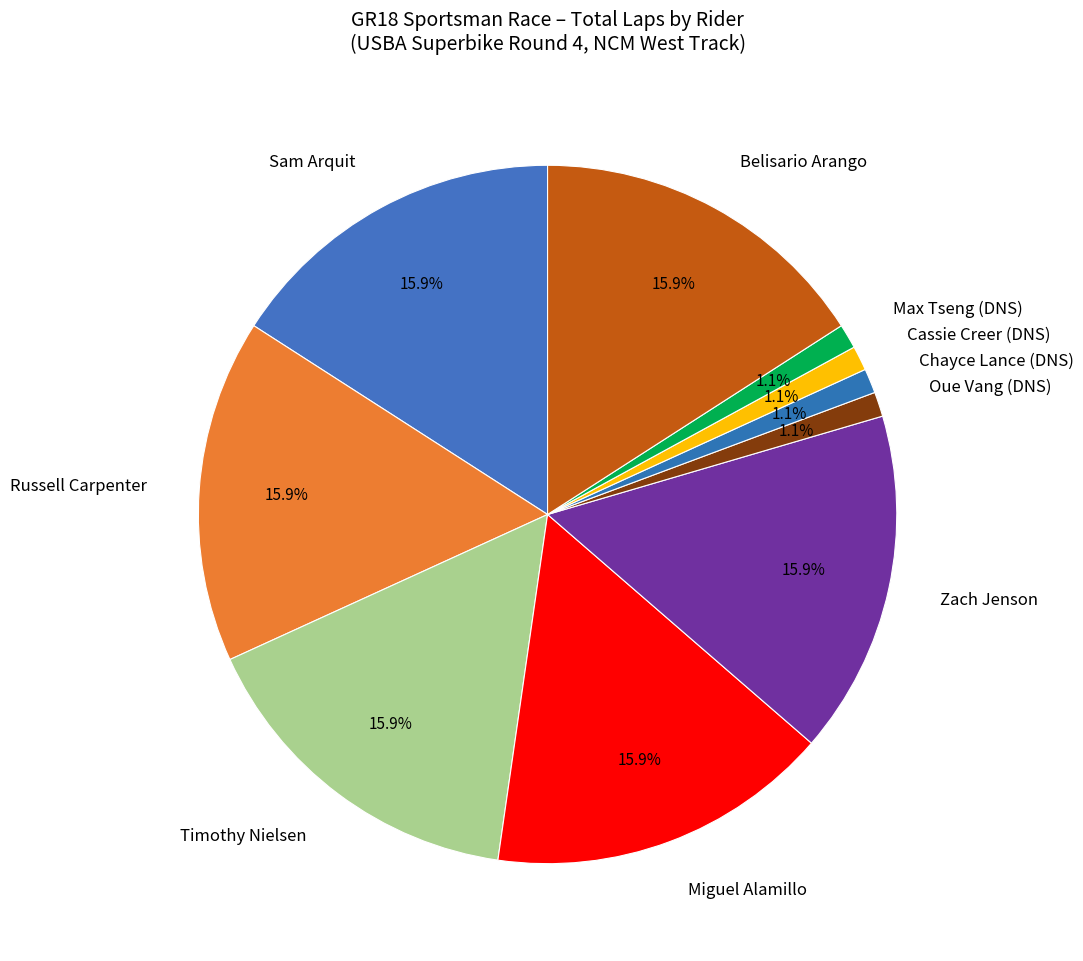

To the nearest percent, what portion does Russell Carpenter represent?

16%